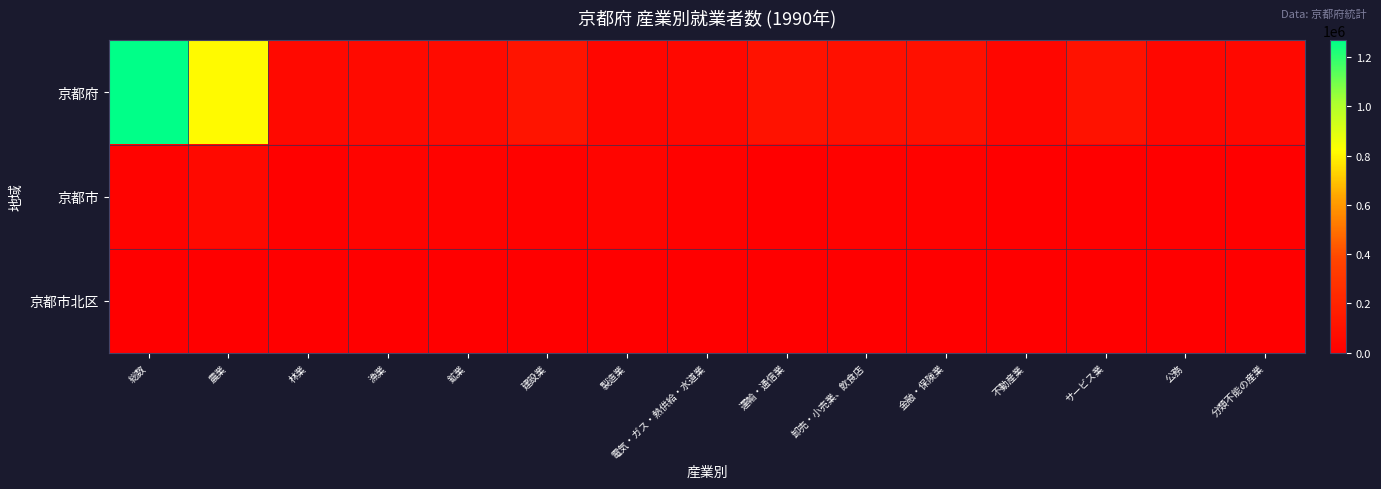

Which series has the largest total across all categories?

京都府